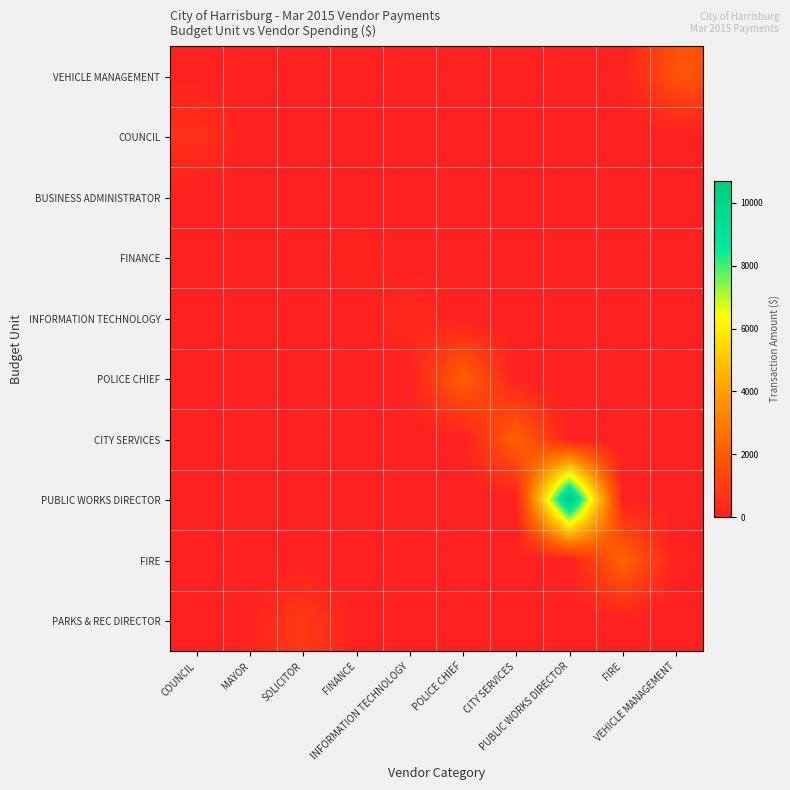

What is the total value across all series at POLICE CHIEF?

2183.1